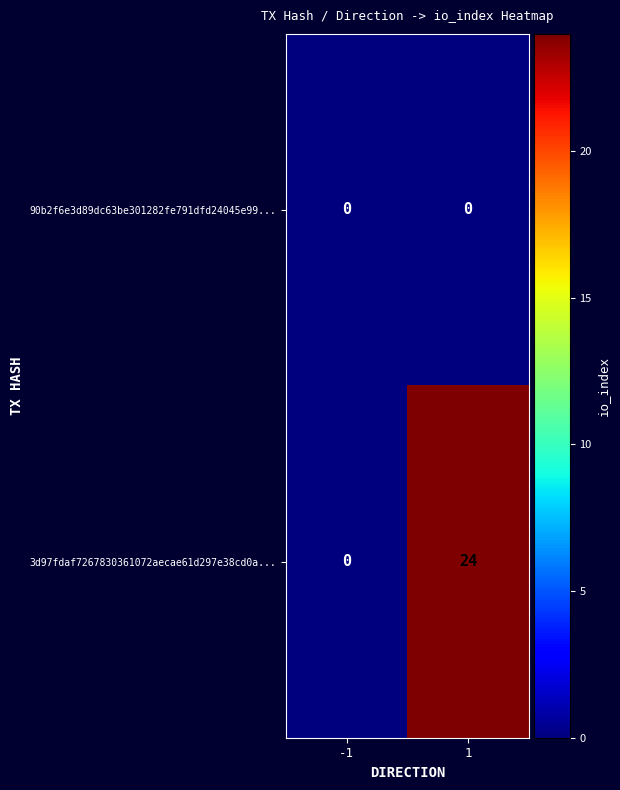

Which series has the largest range (max minus min)?

3d97fdaf7267830361072aecae61d297e38cd0a...